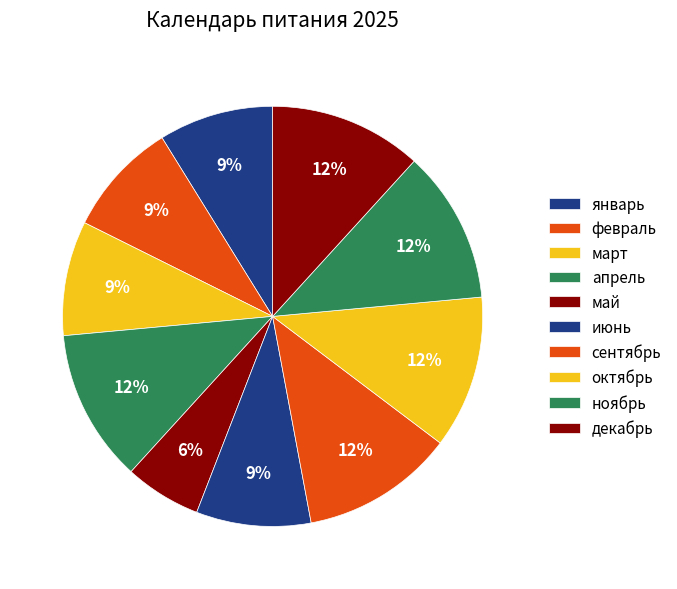

To the nearest percent, what is the combined percentage of январь and май?

15%